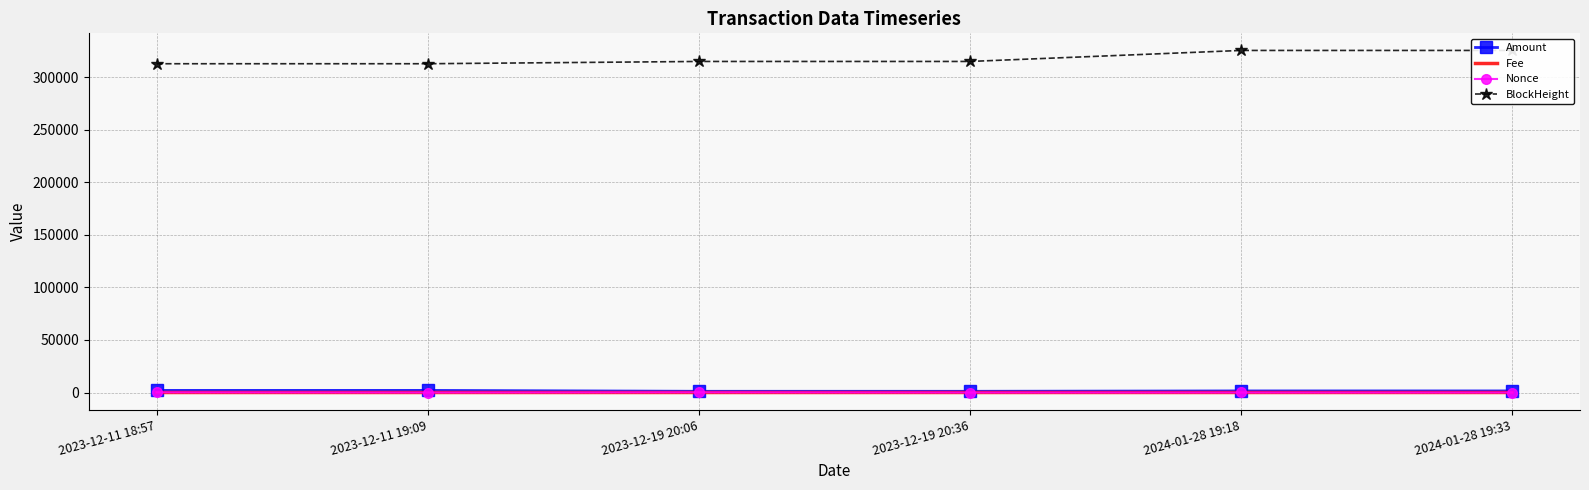

At which label is BlockHeight closest to 319256?

2023-12-19 20:36